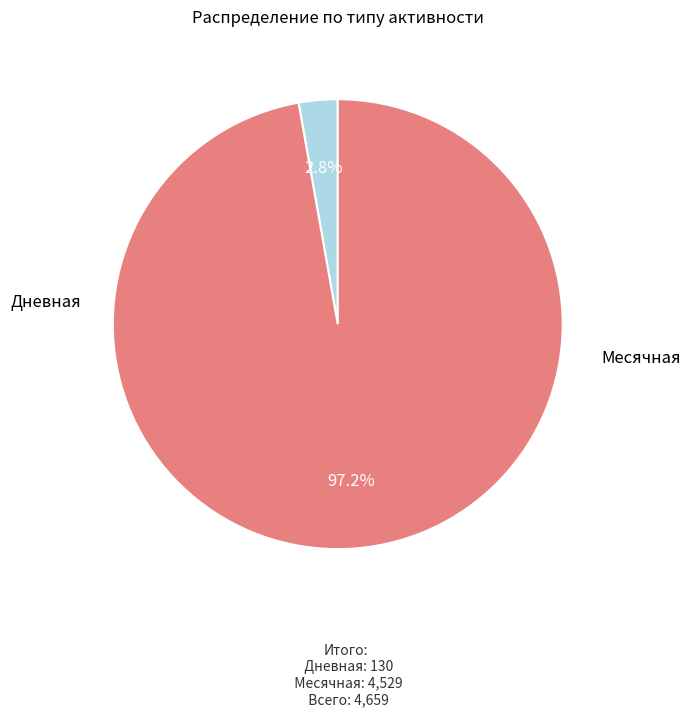

How many slices are in this pie chart?

2